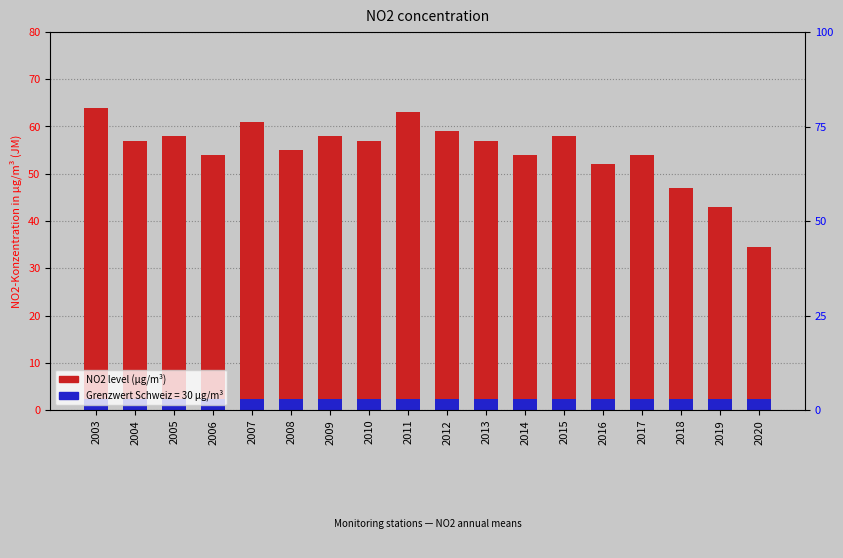

What is the smallest value displayed?

2.4